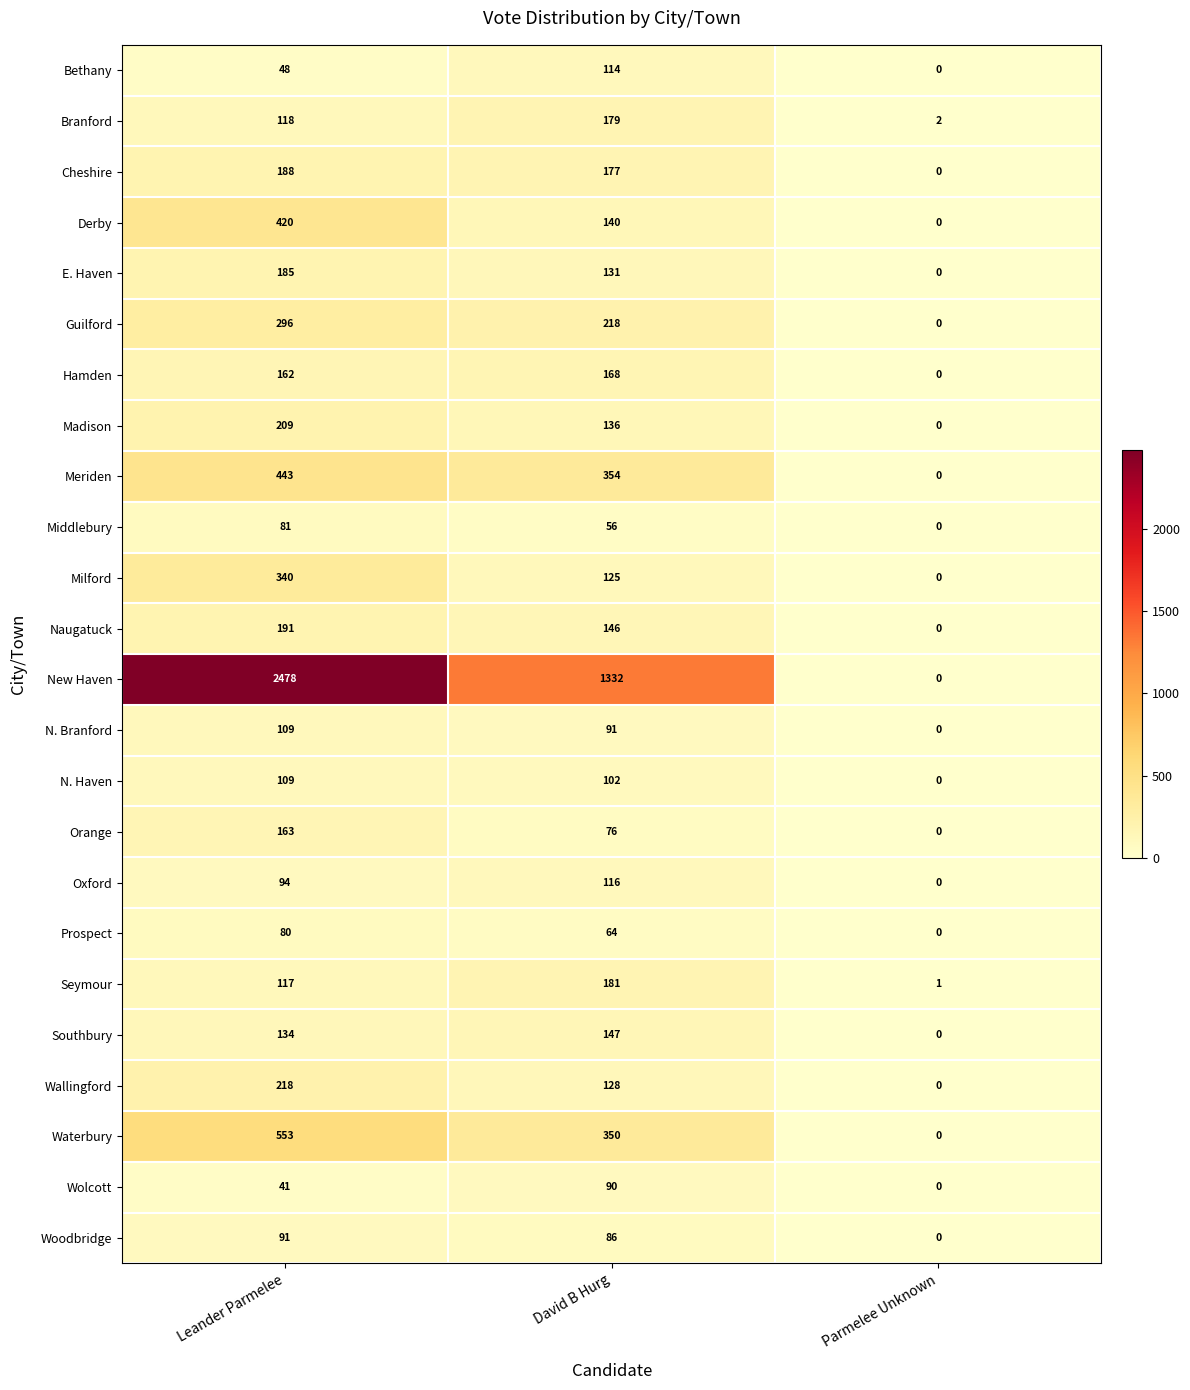

Count the number of categories in the chart.

3